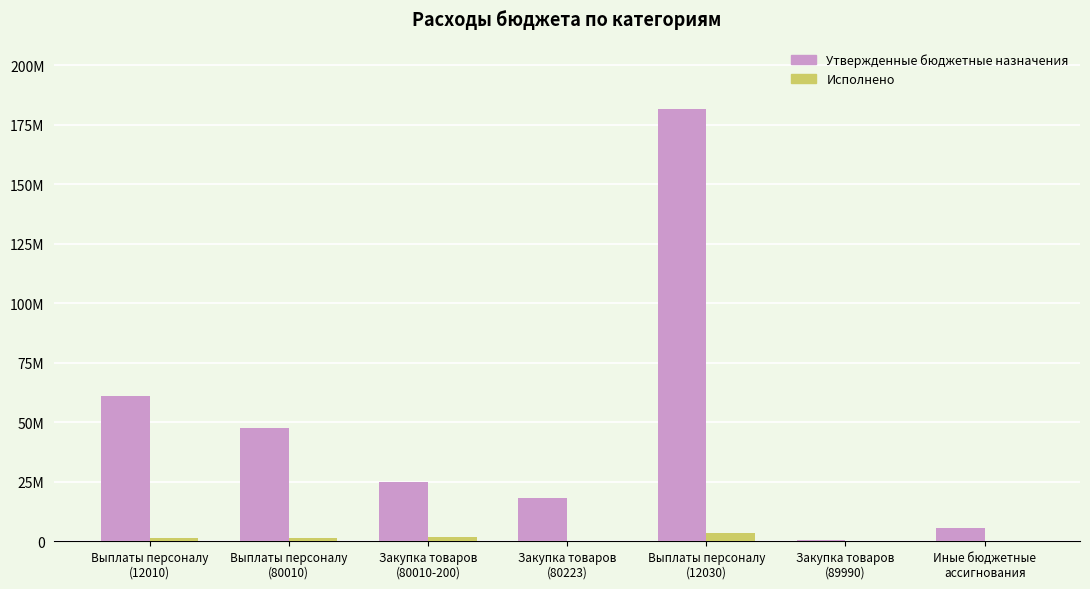

What are all the series names shown in the legend?

Утвержденные бюджетные назначения, Исполнено